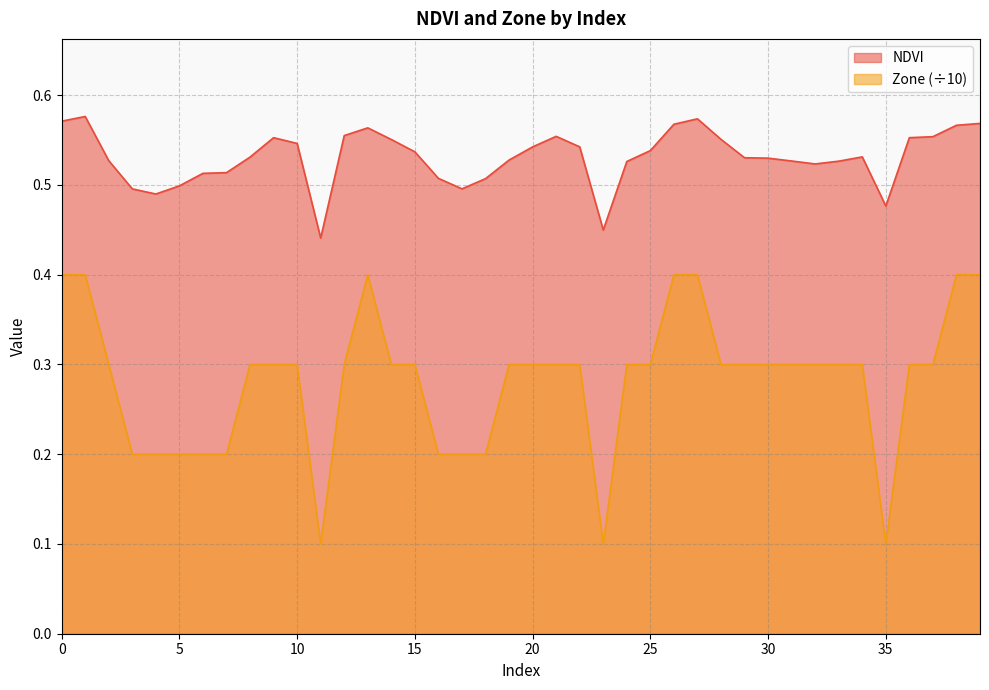

Rank the series at 32 from lowest to highest value.

Zone, NDVI